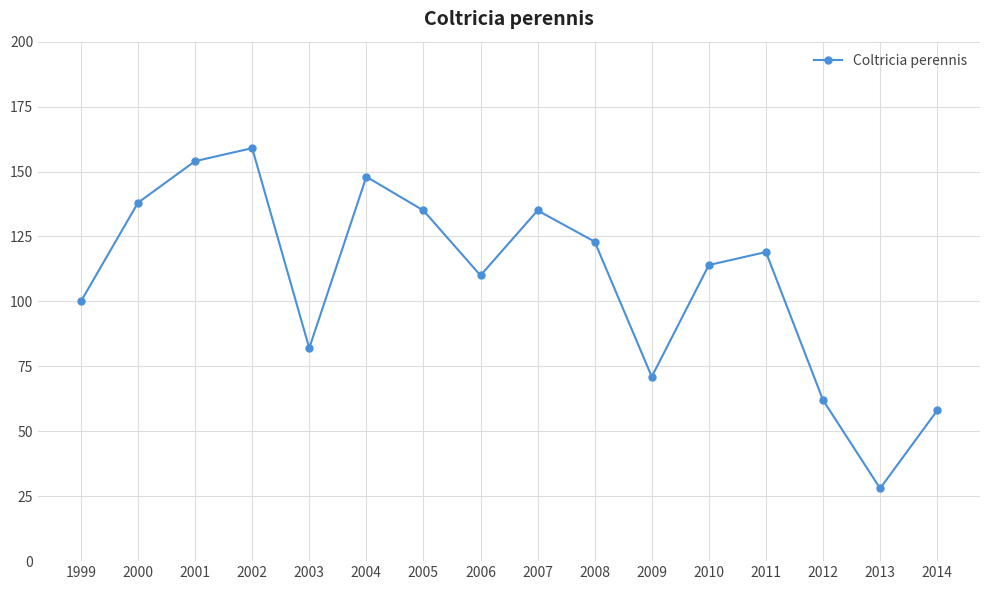

What is the approximate value at 1999?

100